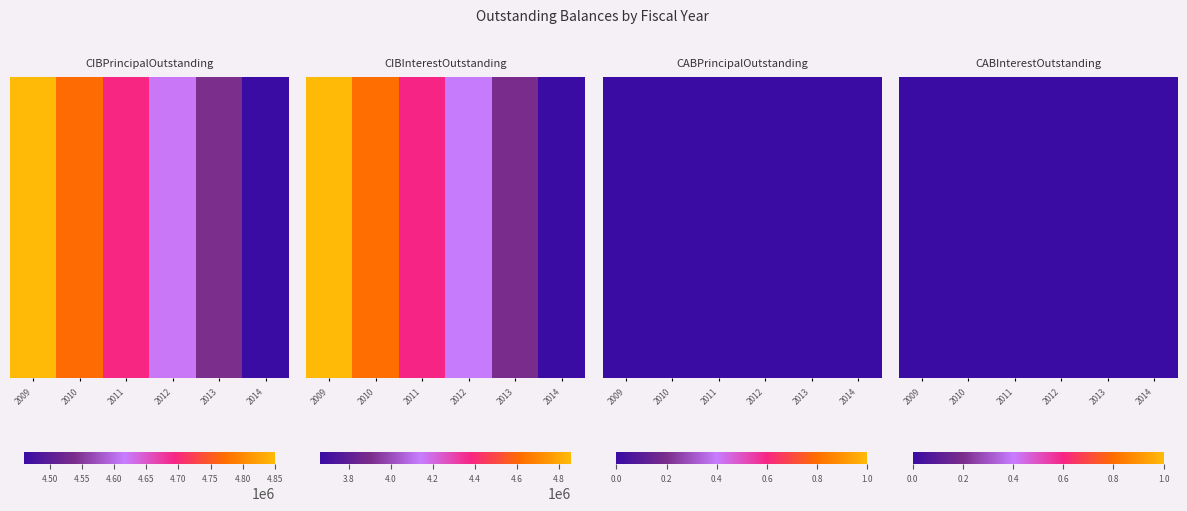

What is the sum of the CIBInterestOutstanding values at 2012 and 2010?

8763060.6